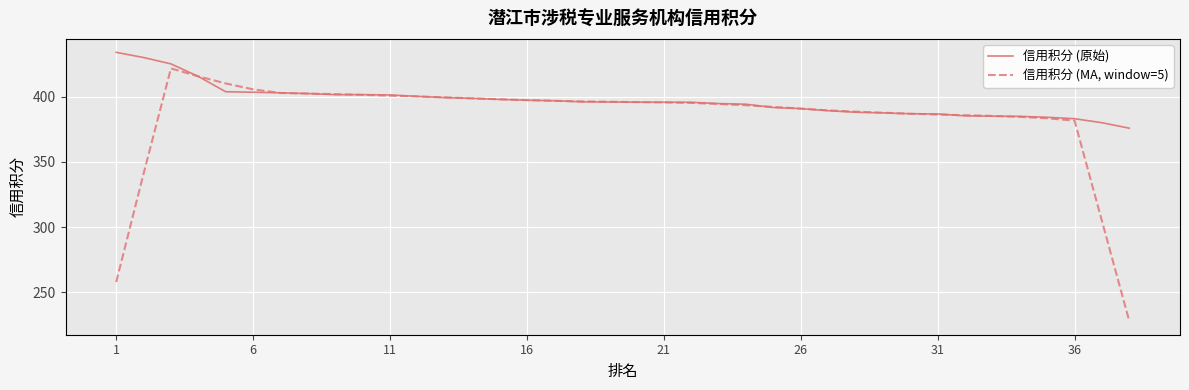

What is the sum of all 信用积分 (MA, window=5) values?

14593.3